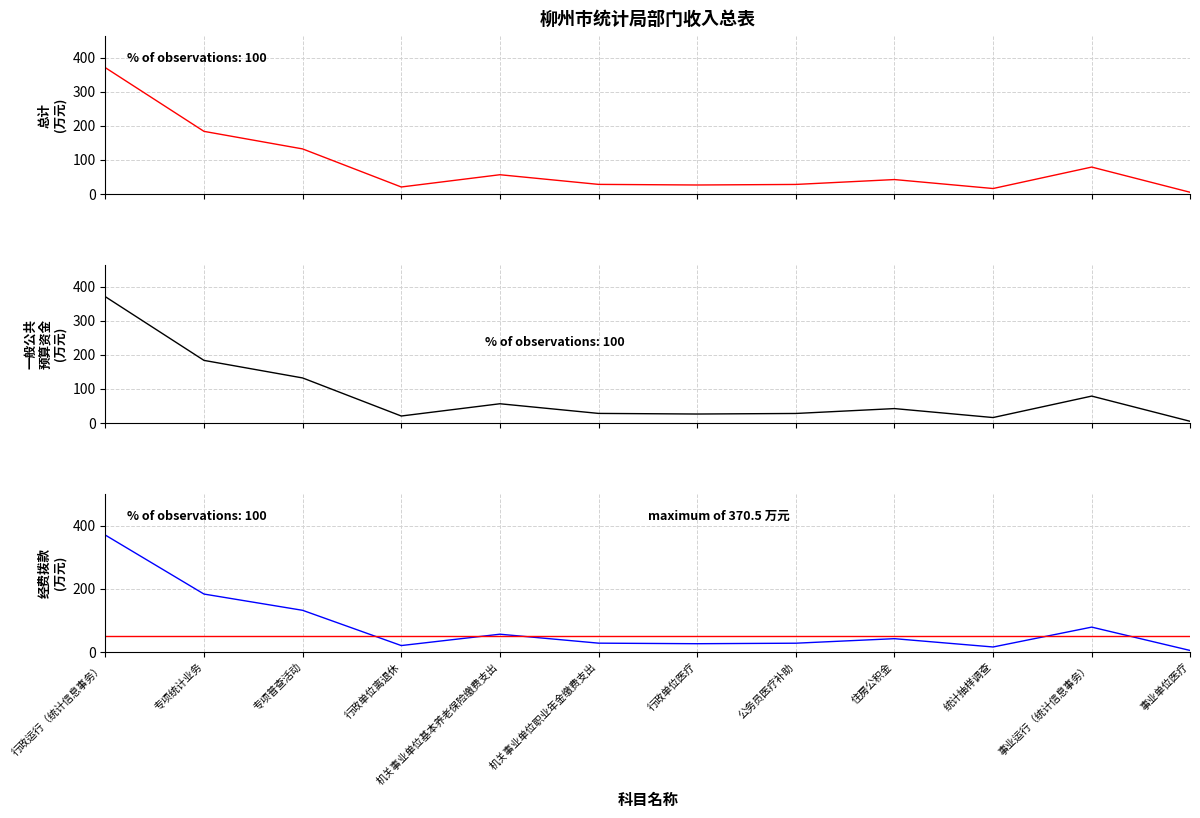

What is the smallest value displayed?

5.0